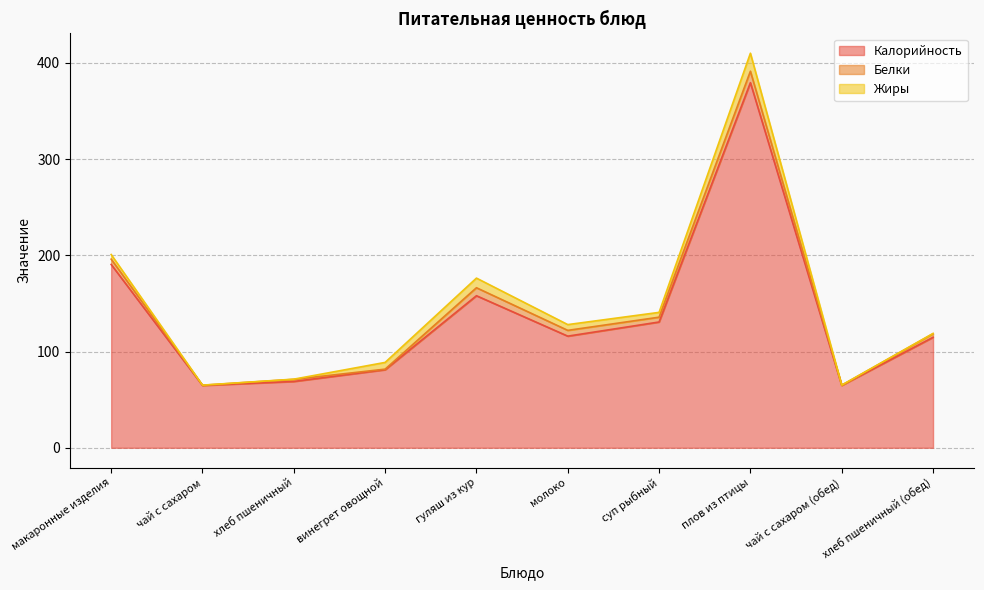

What is the difference between the highest and lowest values at хлеб пшеничный?

68.7